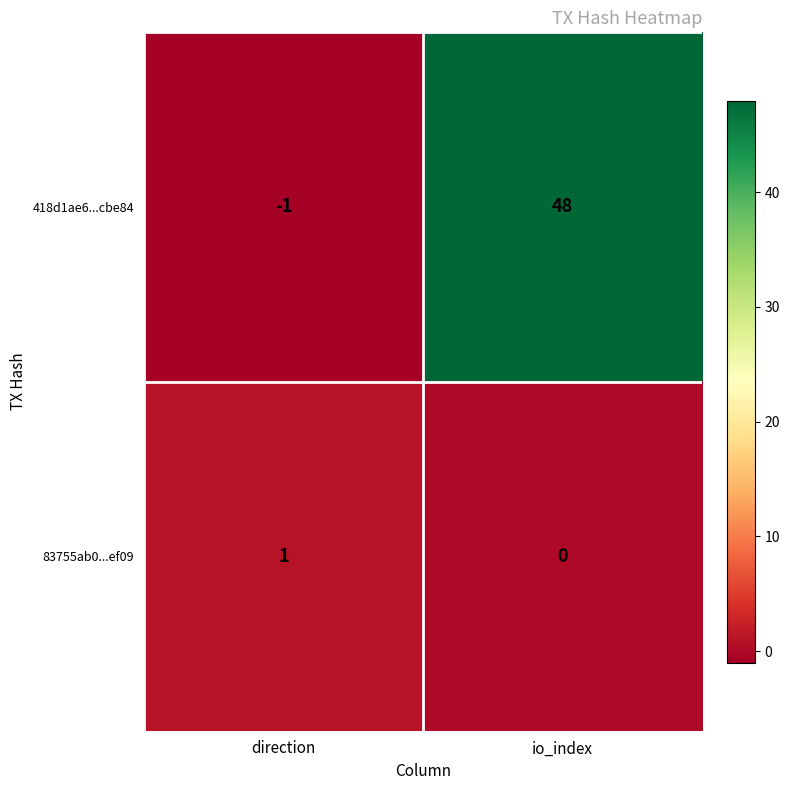

At how many categories does at least one series exceed 22?

1